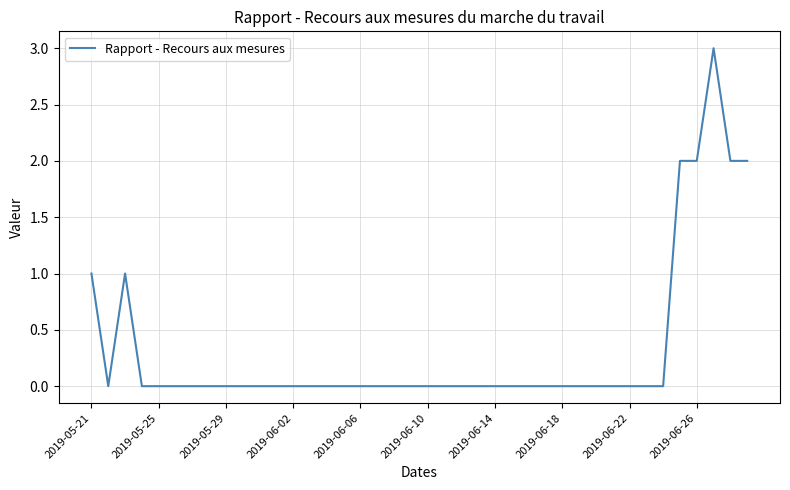

What is the greatest value displayed?

3